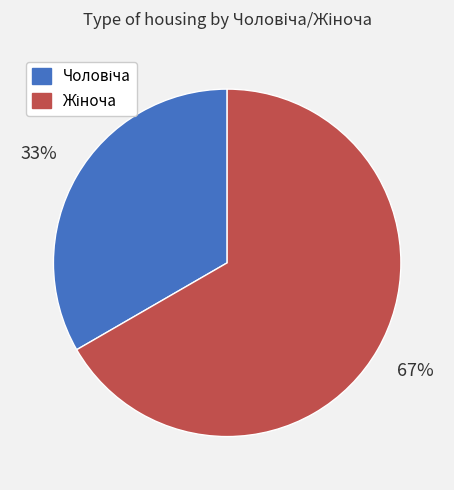

To the nearest percent, what is the average slice percentage?

50%